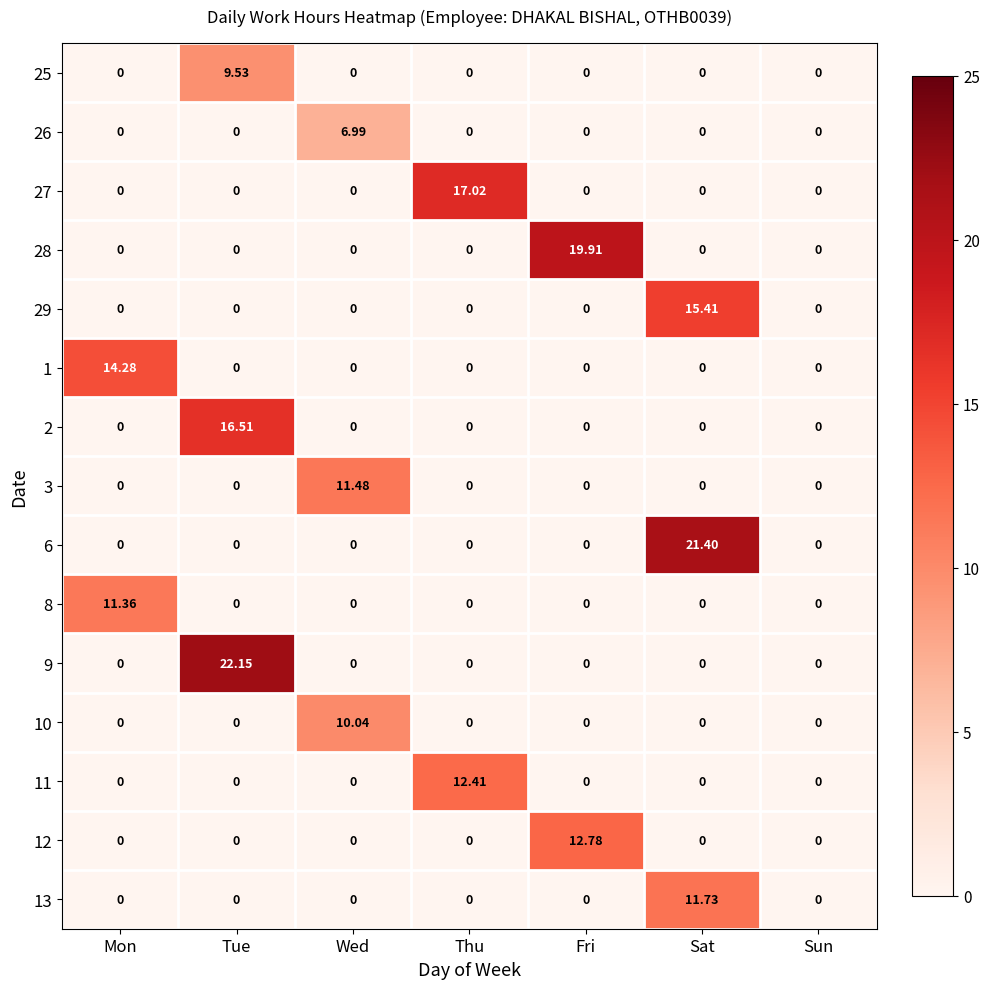

At how many categories does at least one series exceed 3?

6